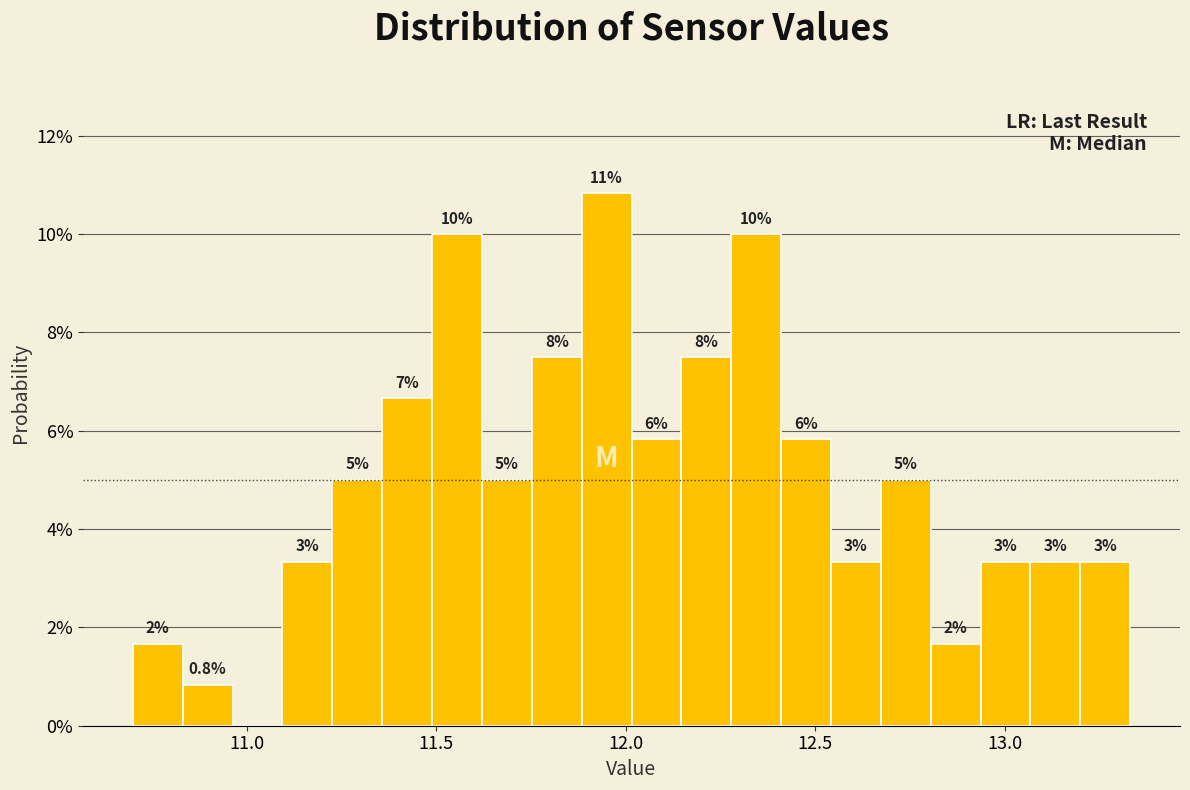

Around what value on the x-axis is the tallest bar? Give the approximate position of its centre, as read against the axis.

11.95